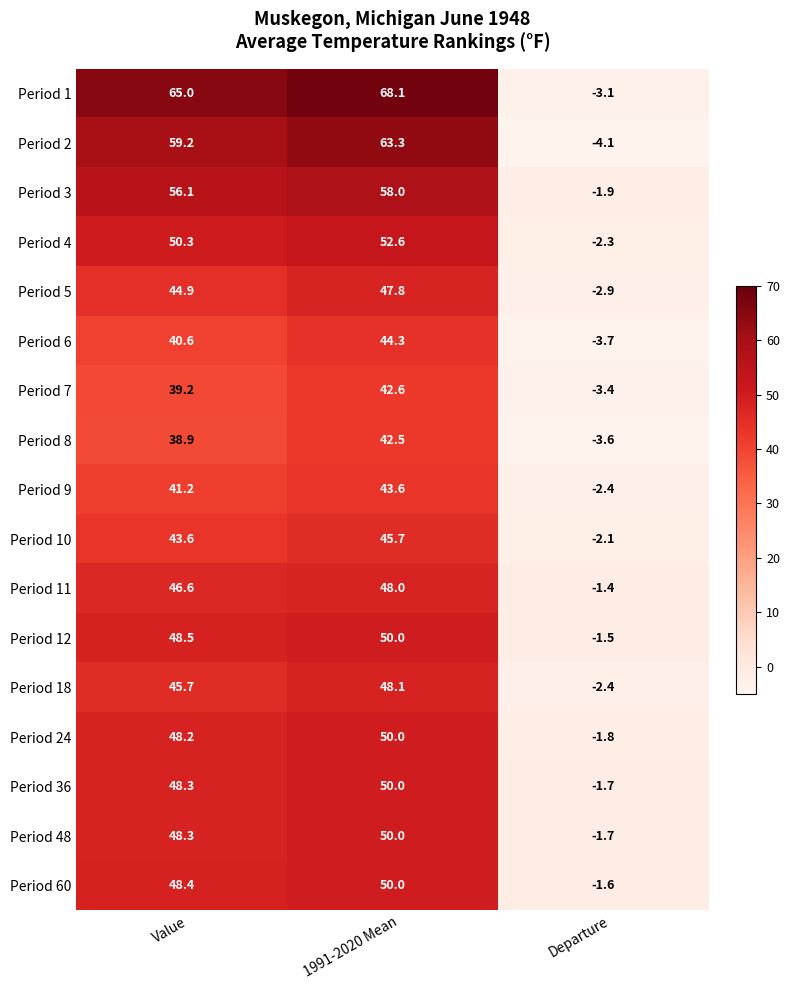

How many values in Period 9 are above zero?

2